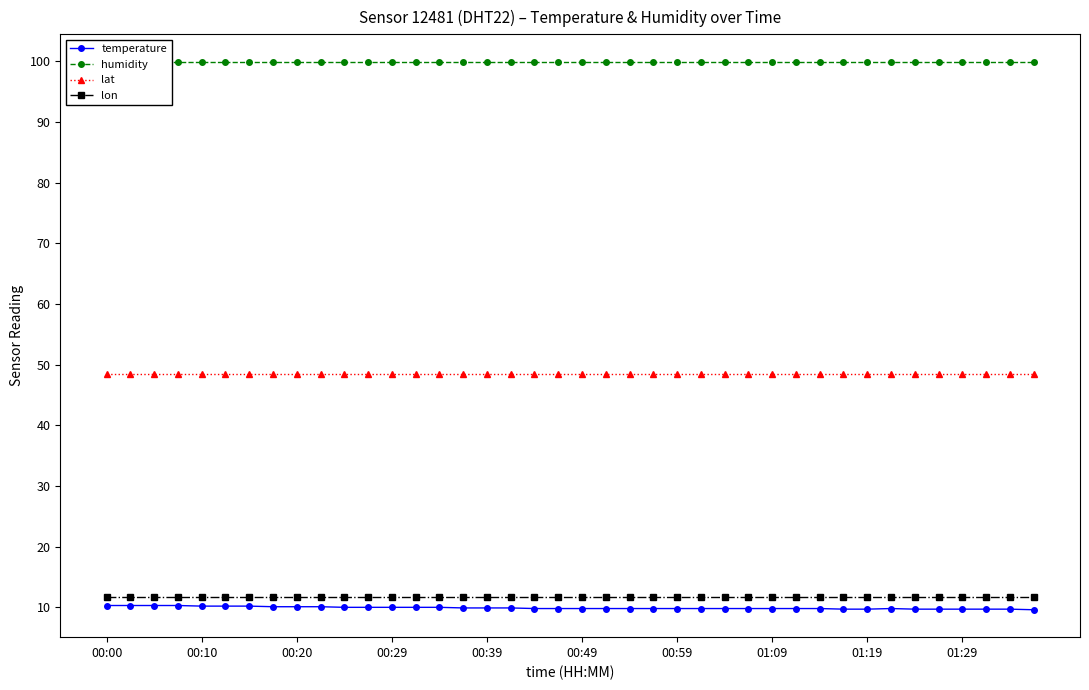

What is the minimum value for temperature?

9.6